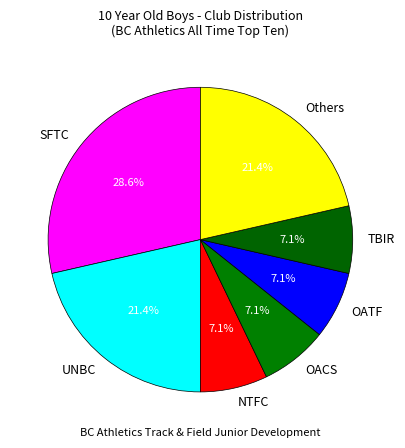

Which has a higher value, Others or OACS?

Others